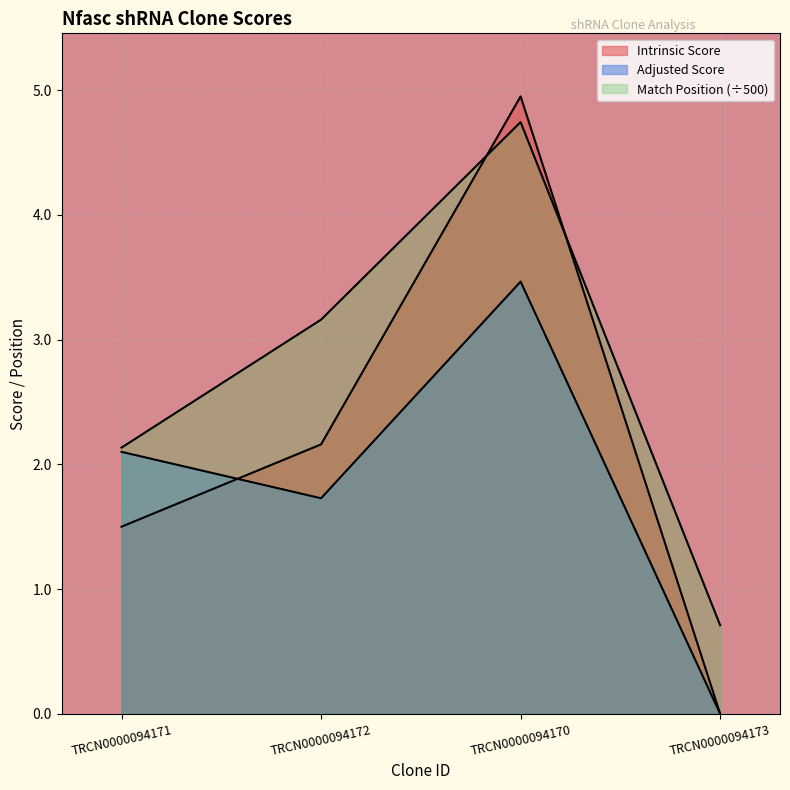

What is the total value across all series at TRCN0000094173?

0.7